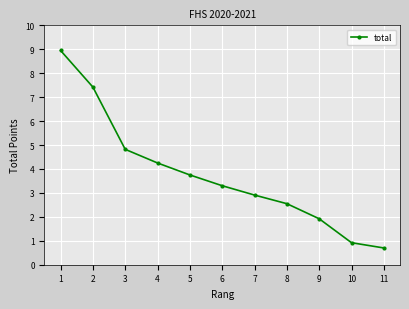

What is the change in value from 1 to 7?

-6.0